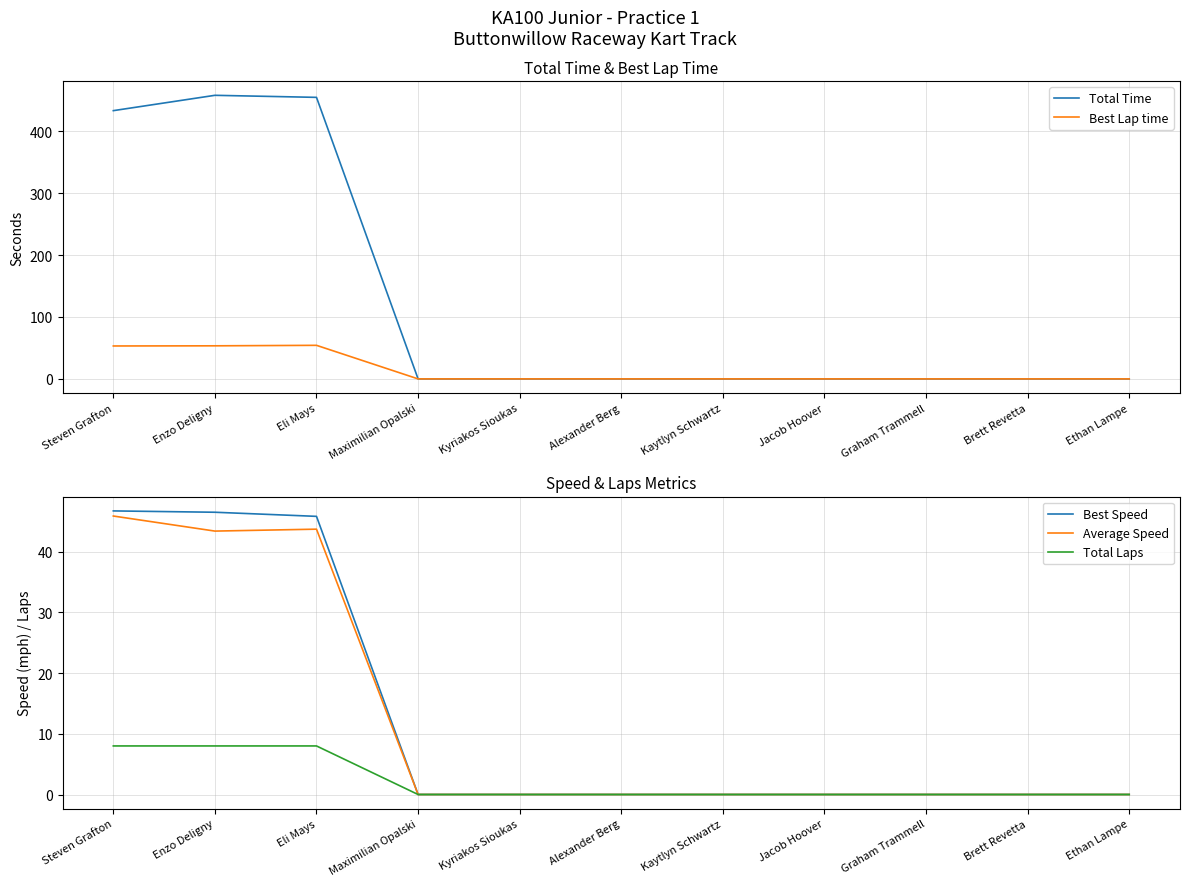

Which series changed the most between Steven Grafton and Eli Mays?

Total Time